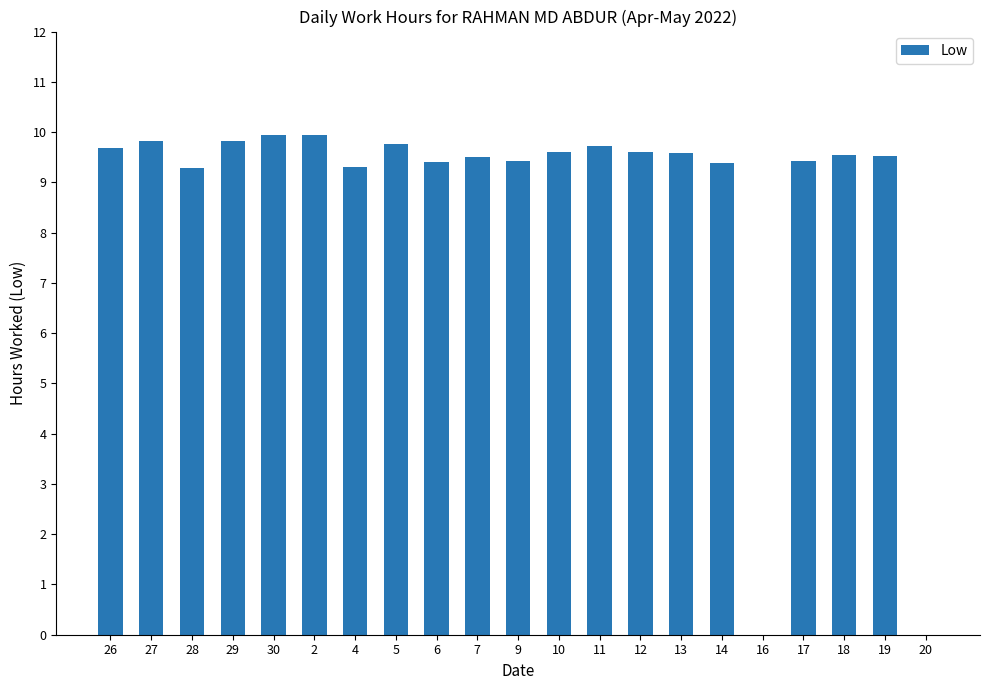

What is the sum of all values?

182.3